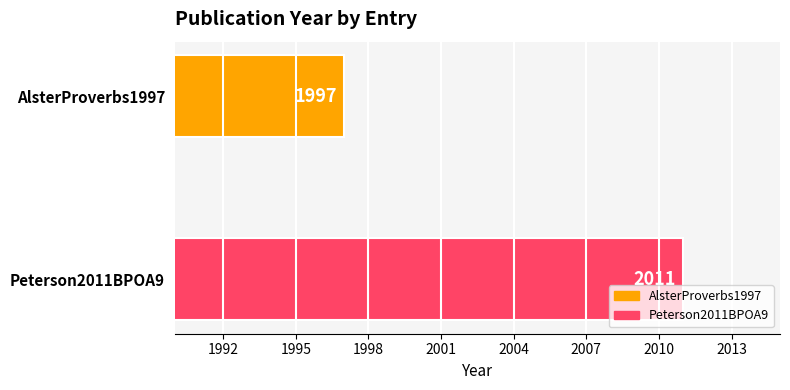

Which label corresponds to the smallest value in the chart?

AlsterProverbs1997